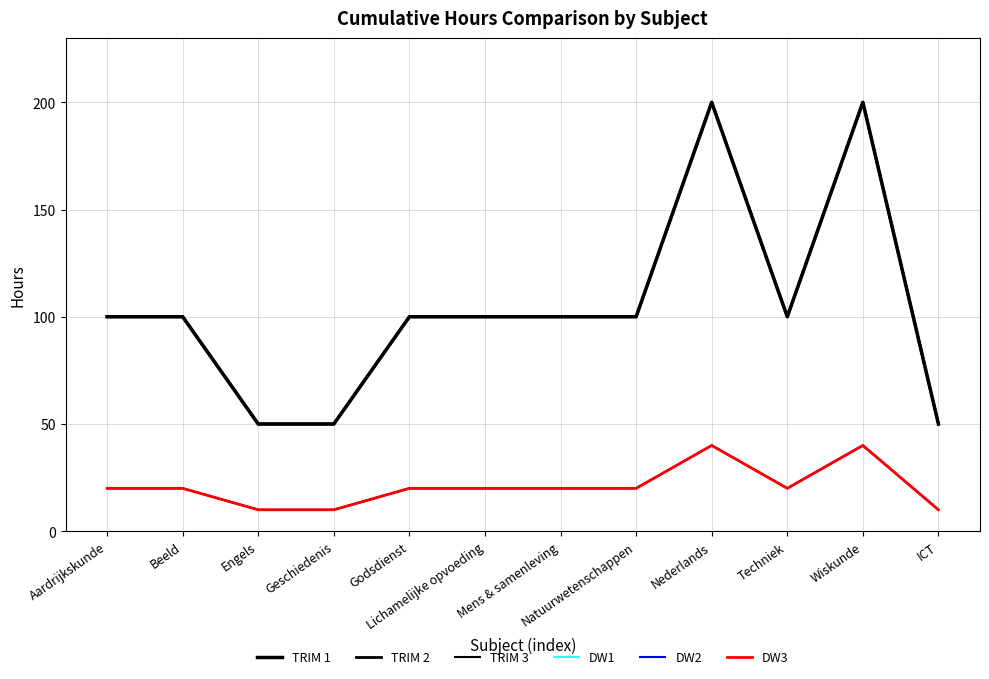

Is this an area chart (filled region under the line)?

No